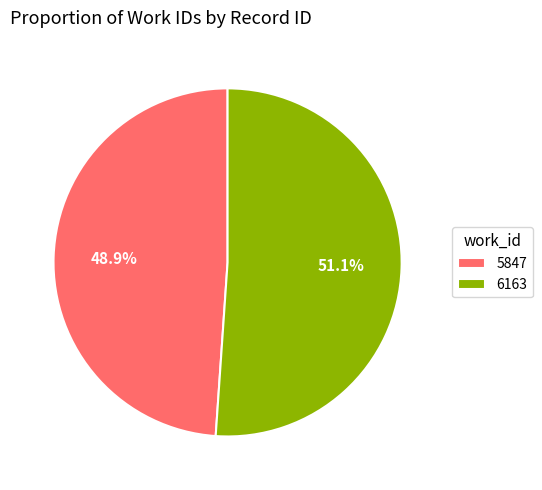

What is the largest slice in the pie chart?

6163